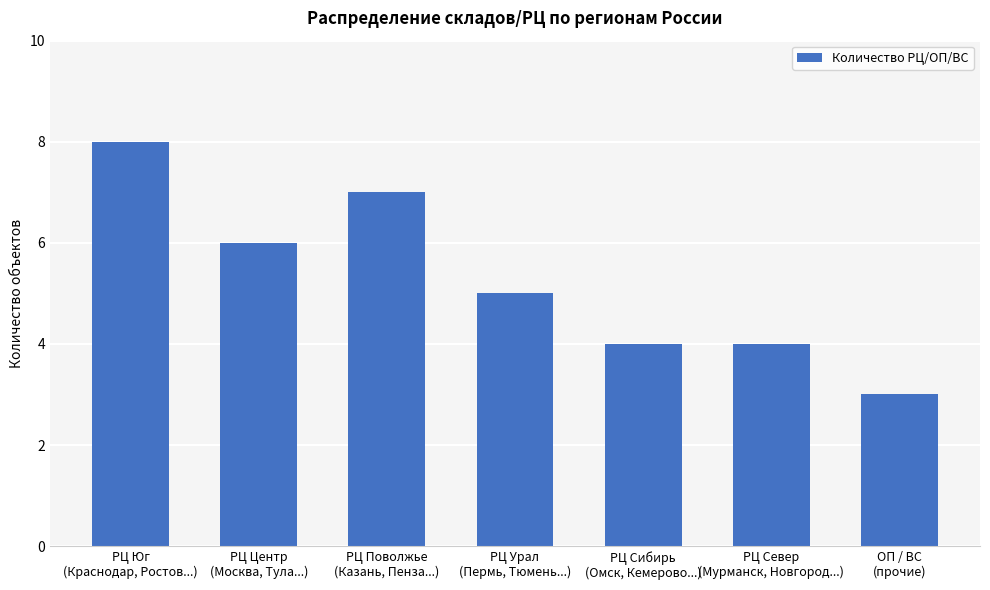

How many values are below 5?

3